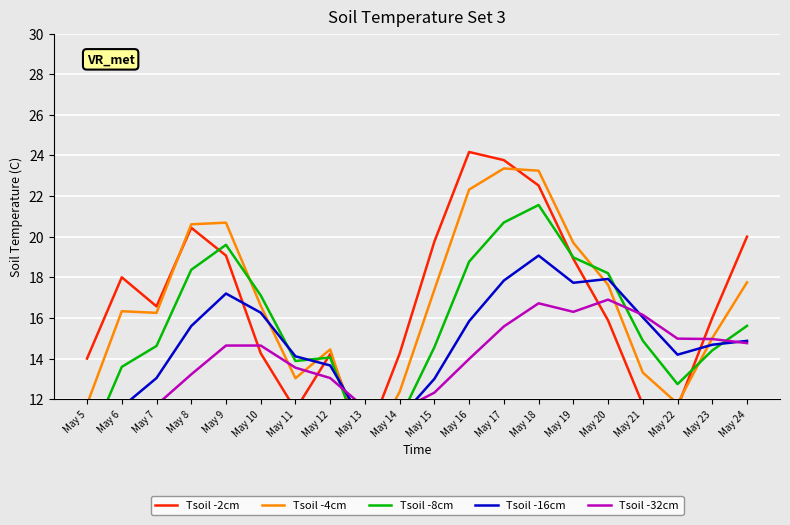

In Tsoil -16cm, how many points are higher than both neighbors (excluding endpoints)?

3